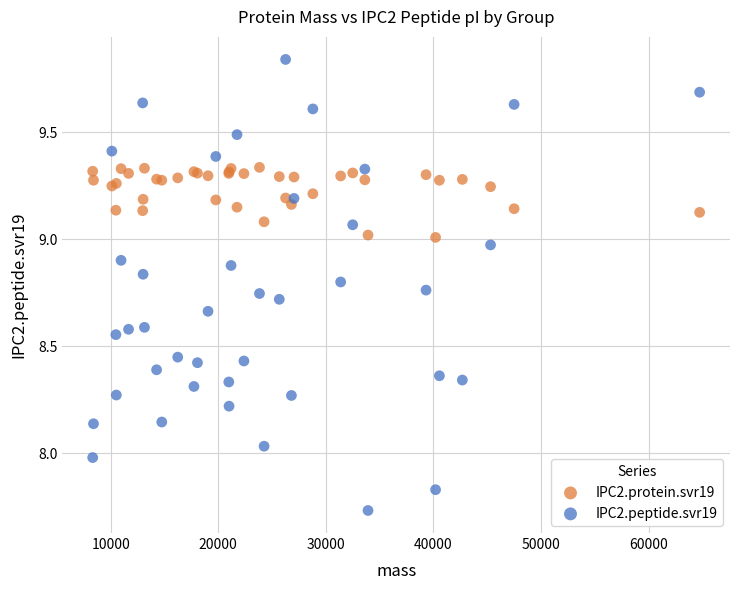

Which series has the widest spread of Y values?

IPC2.peptide.svr19